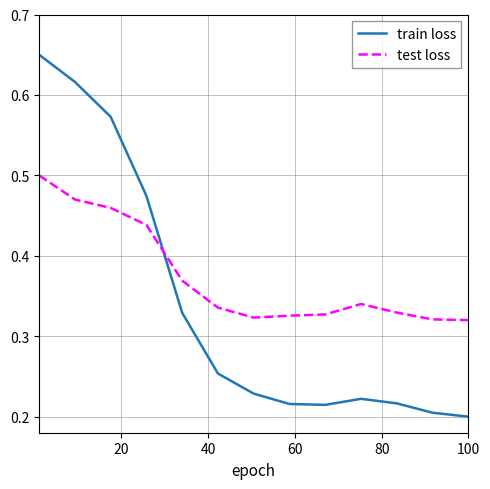

True or false: train loss and test loss intersect in this chart.

True